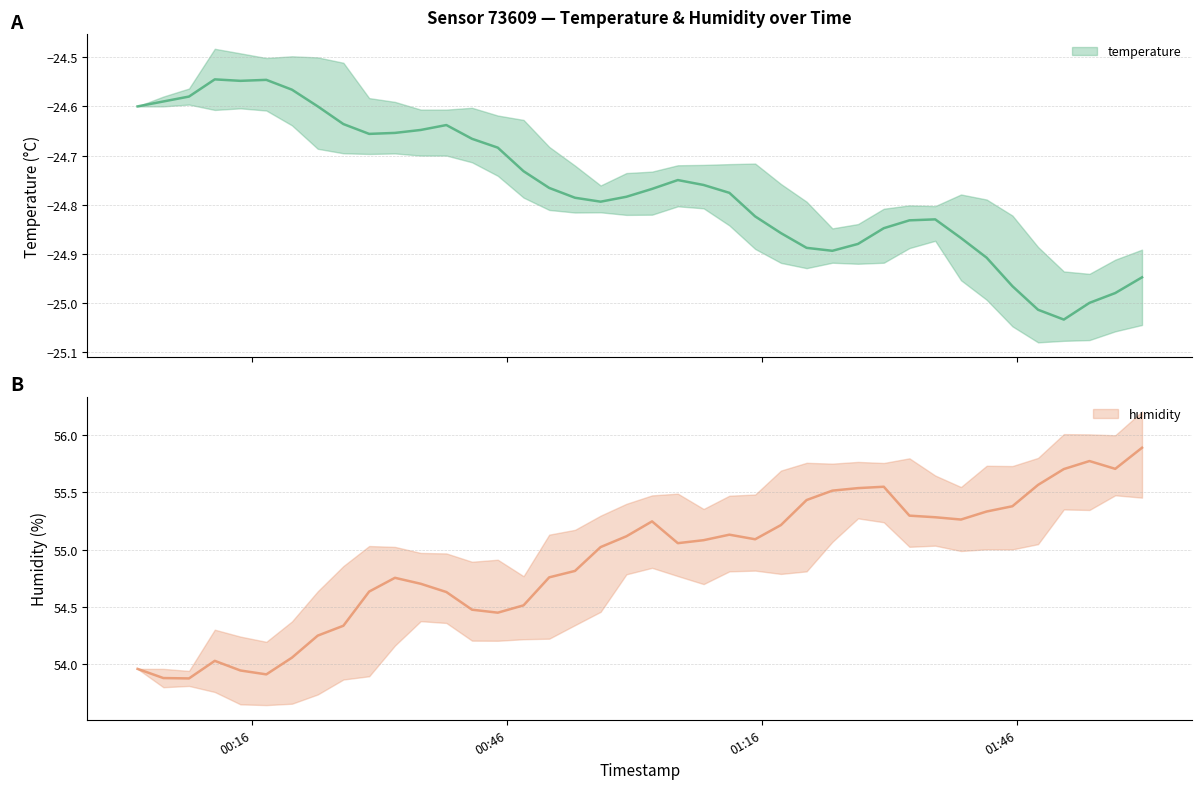

List the series in order of their overall mean, highest first.

humidity, temperature